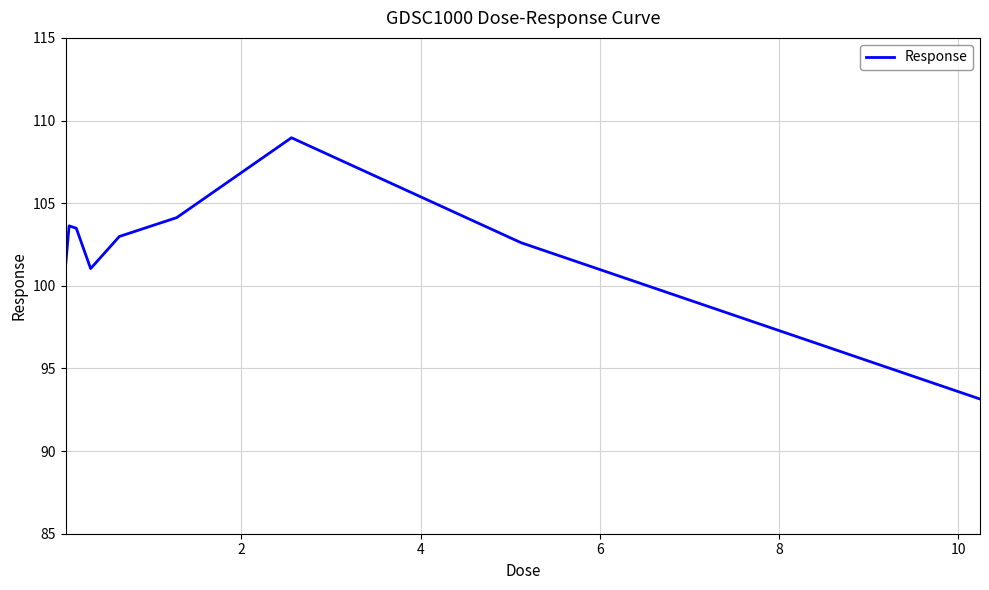

How many lines are shown in the chart?

1